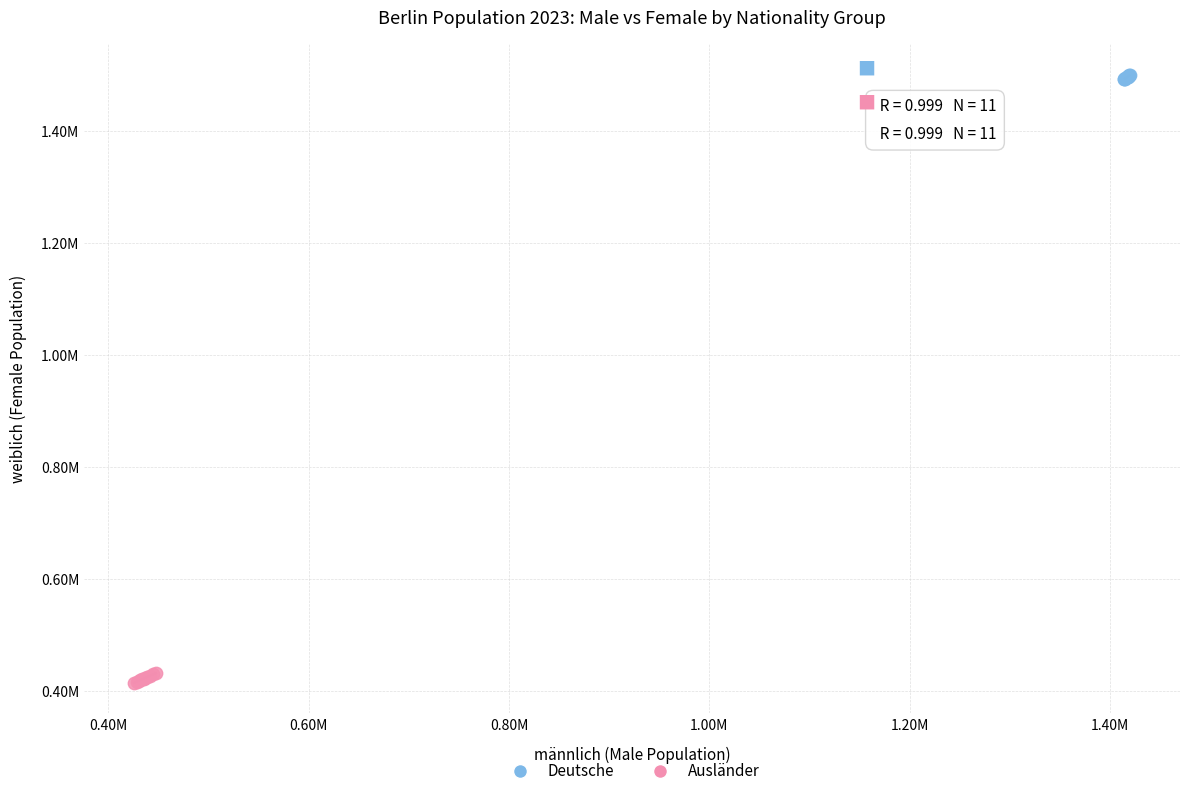

Which series reaches the minimum Y coordinate?

Ausländer